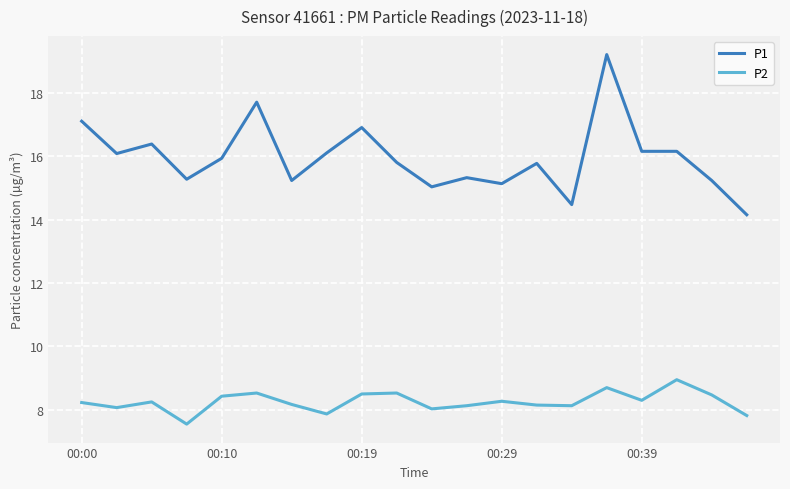

List the series in order of their overall mean, lowest first.

P2, P1